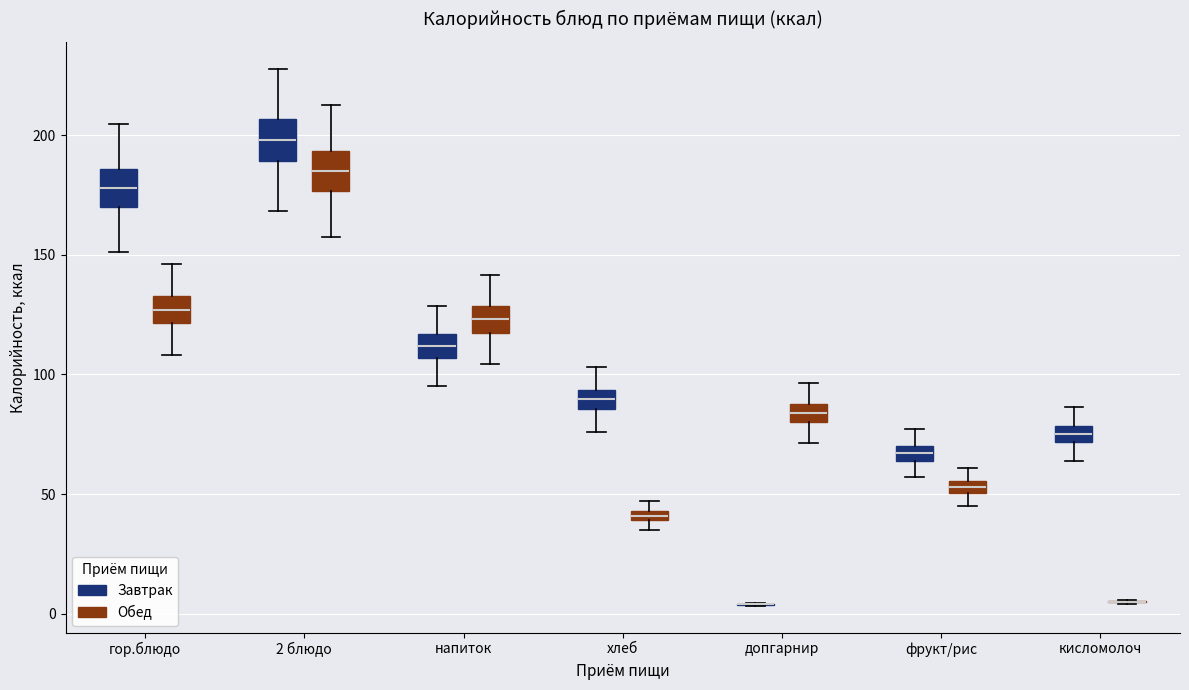

Where does the upper whisker of the box for хлеб (Завтрак) end on the y-axis? The values are not printed on the chart, so give them approximately, as read against the axis.

105